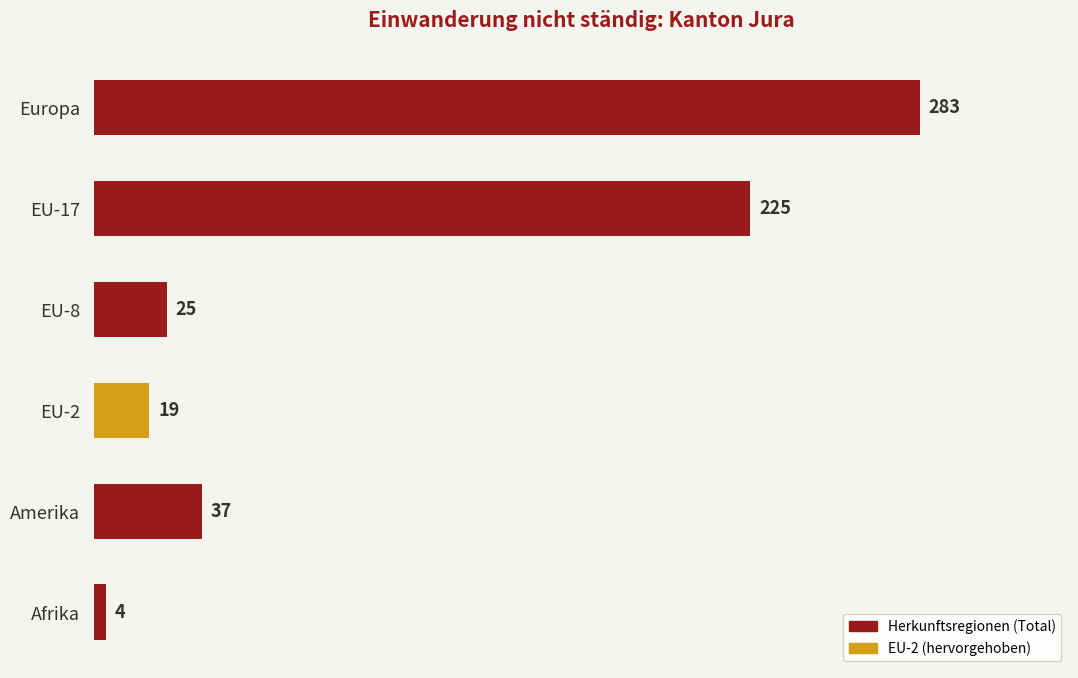

How many categories are shown in the chart?

6